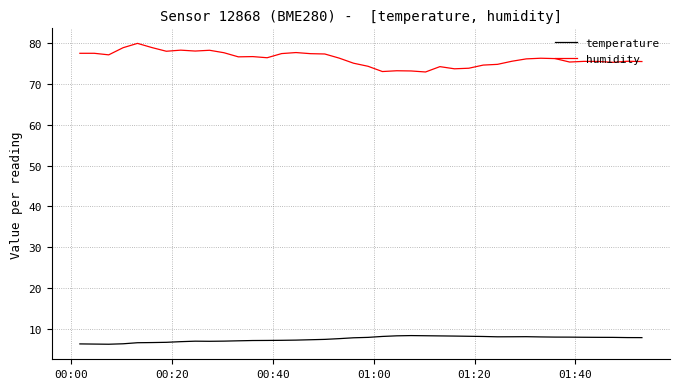

Rank the series by their average value, from lowest to highest.

temperature, humidity